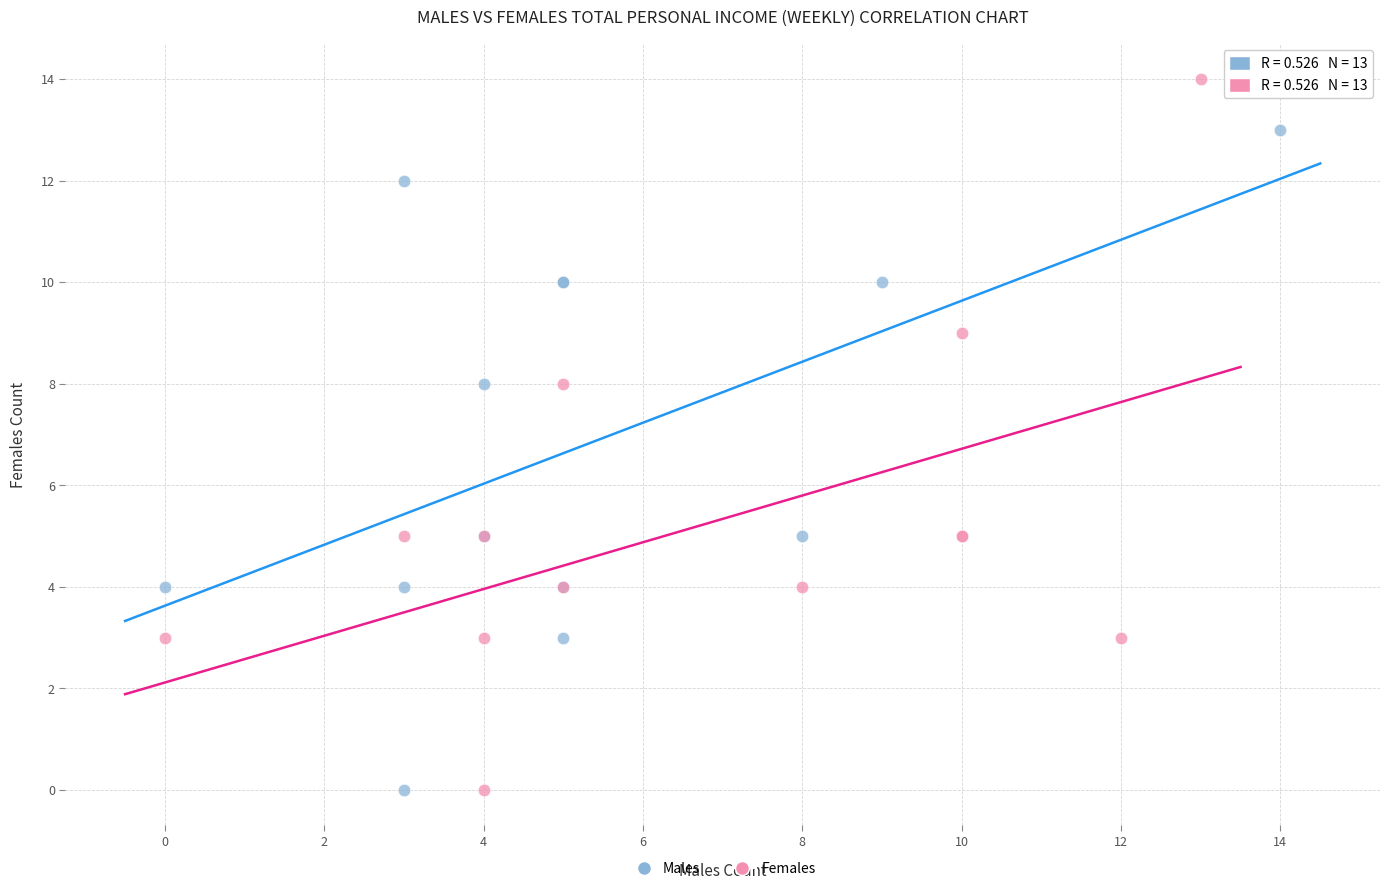

Which series reaches the maximum Y coordinate?

Females